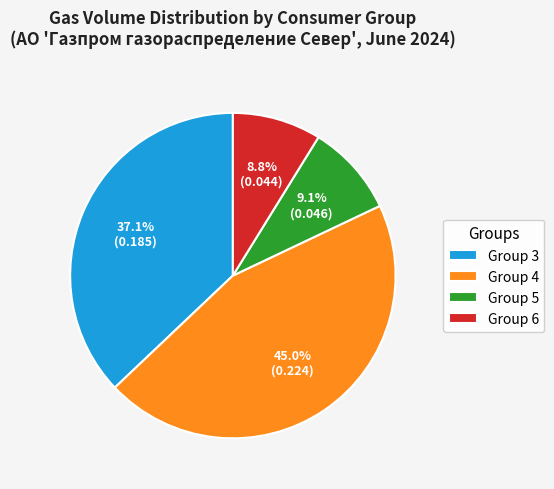

What is the ratio of the value at Group 4 to the value at Group 3?

1.2